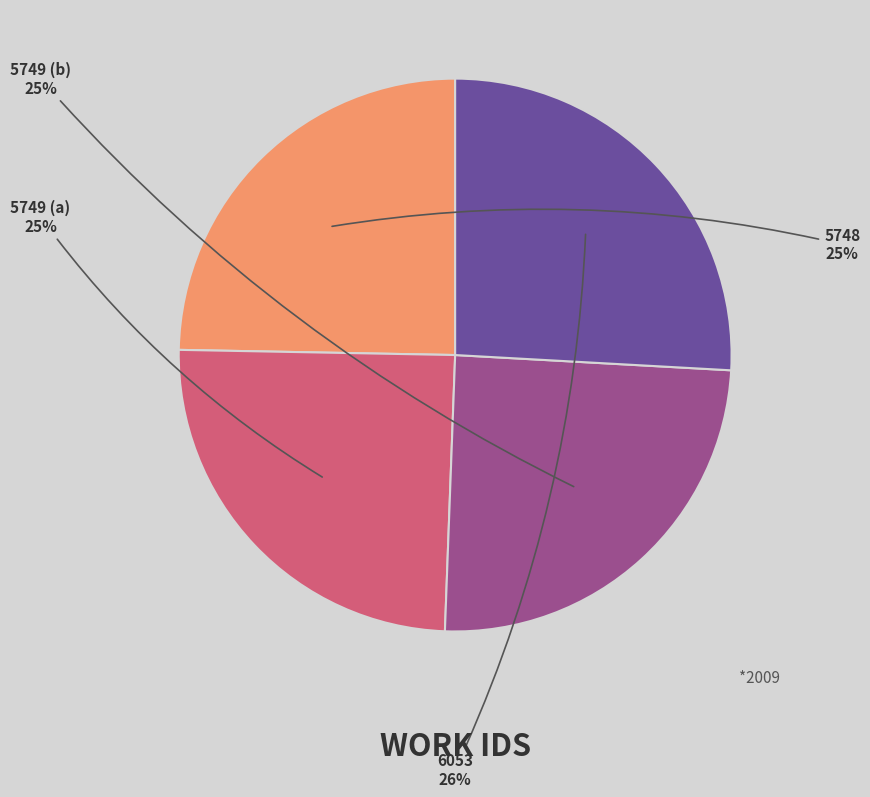

Is there any slice that represents more than half of the pie?

No